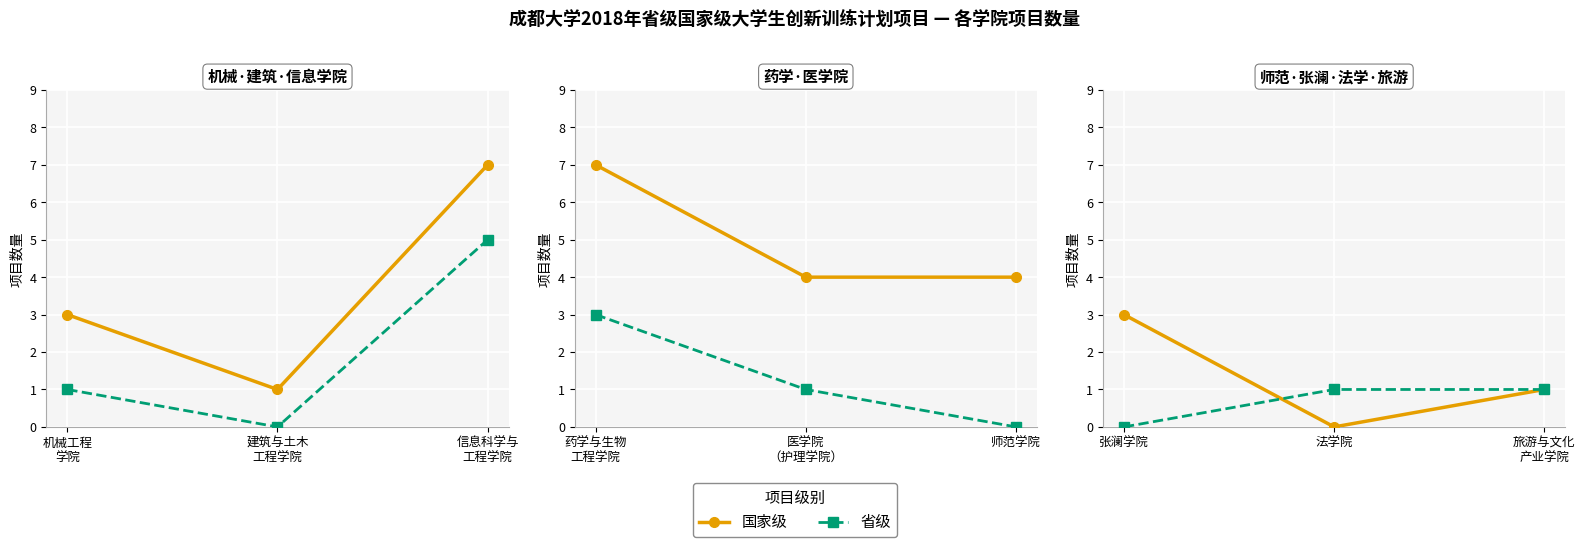

At how many categories does at least one series exceed 0?

3